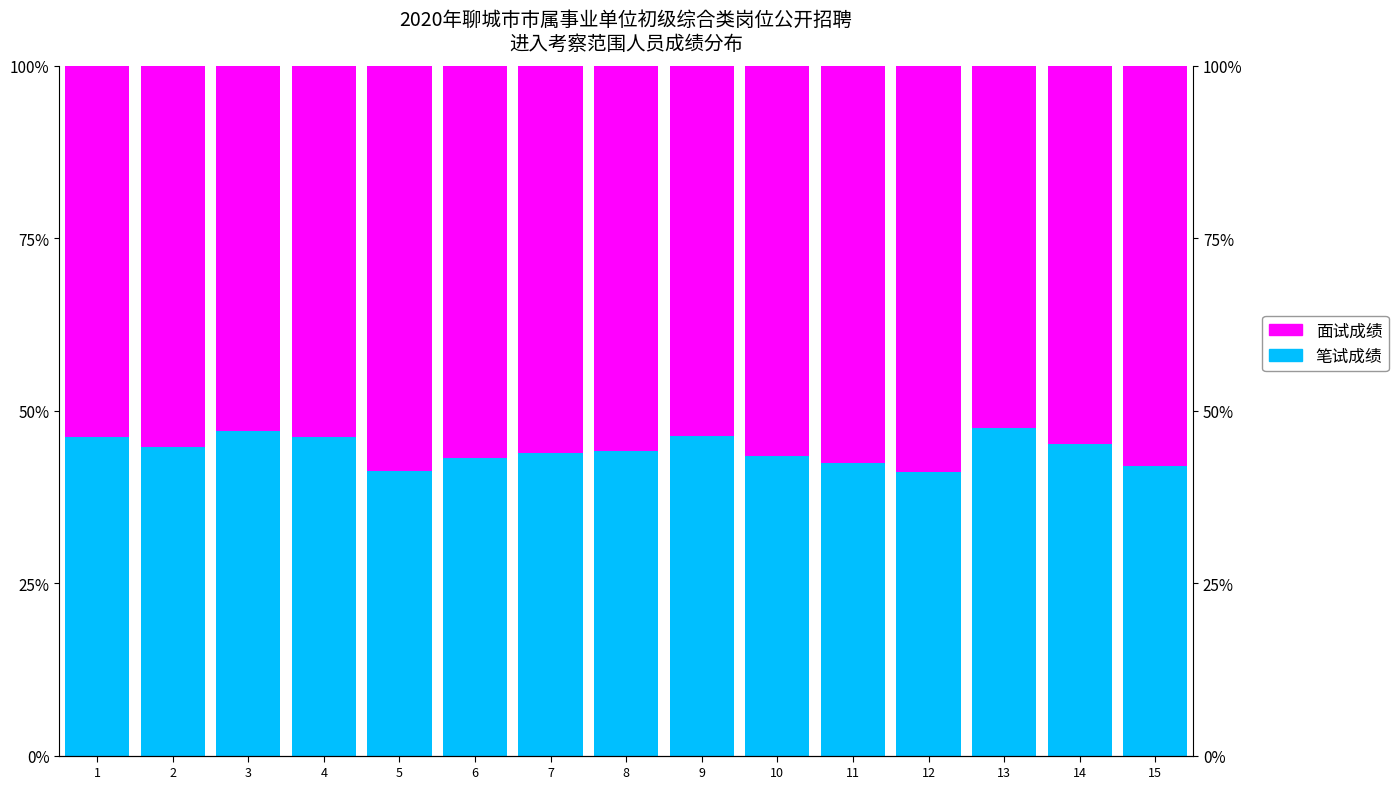

What are all the series names shown in the legend?

笔试成绩, 面试成绩